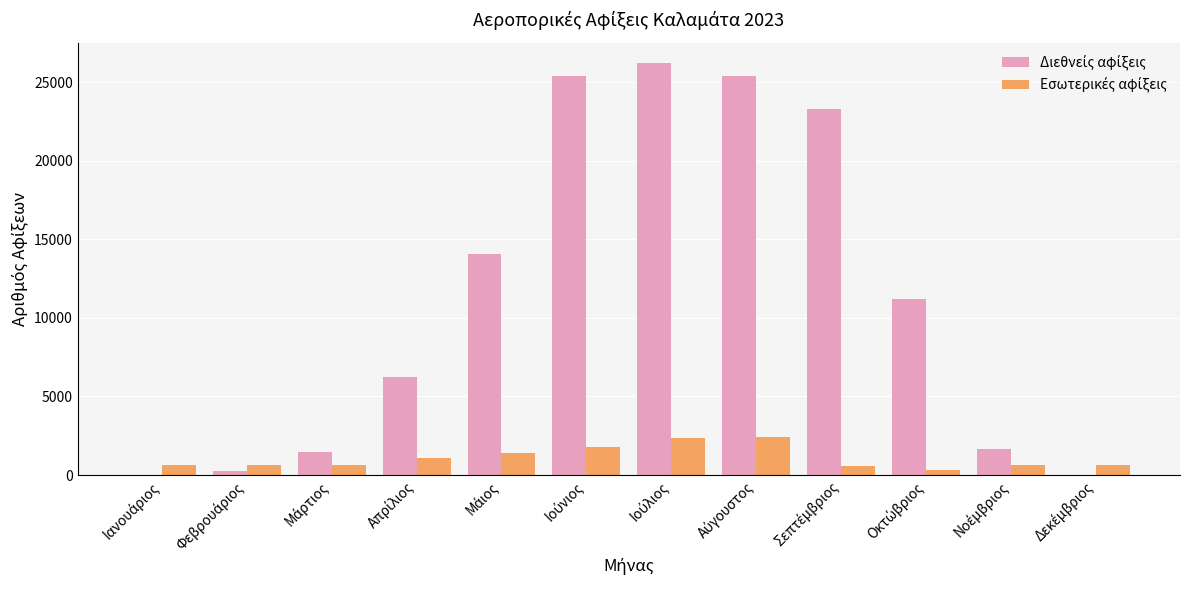

What is the greatest value displayed?

26200